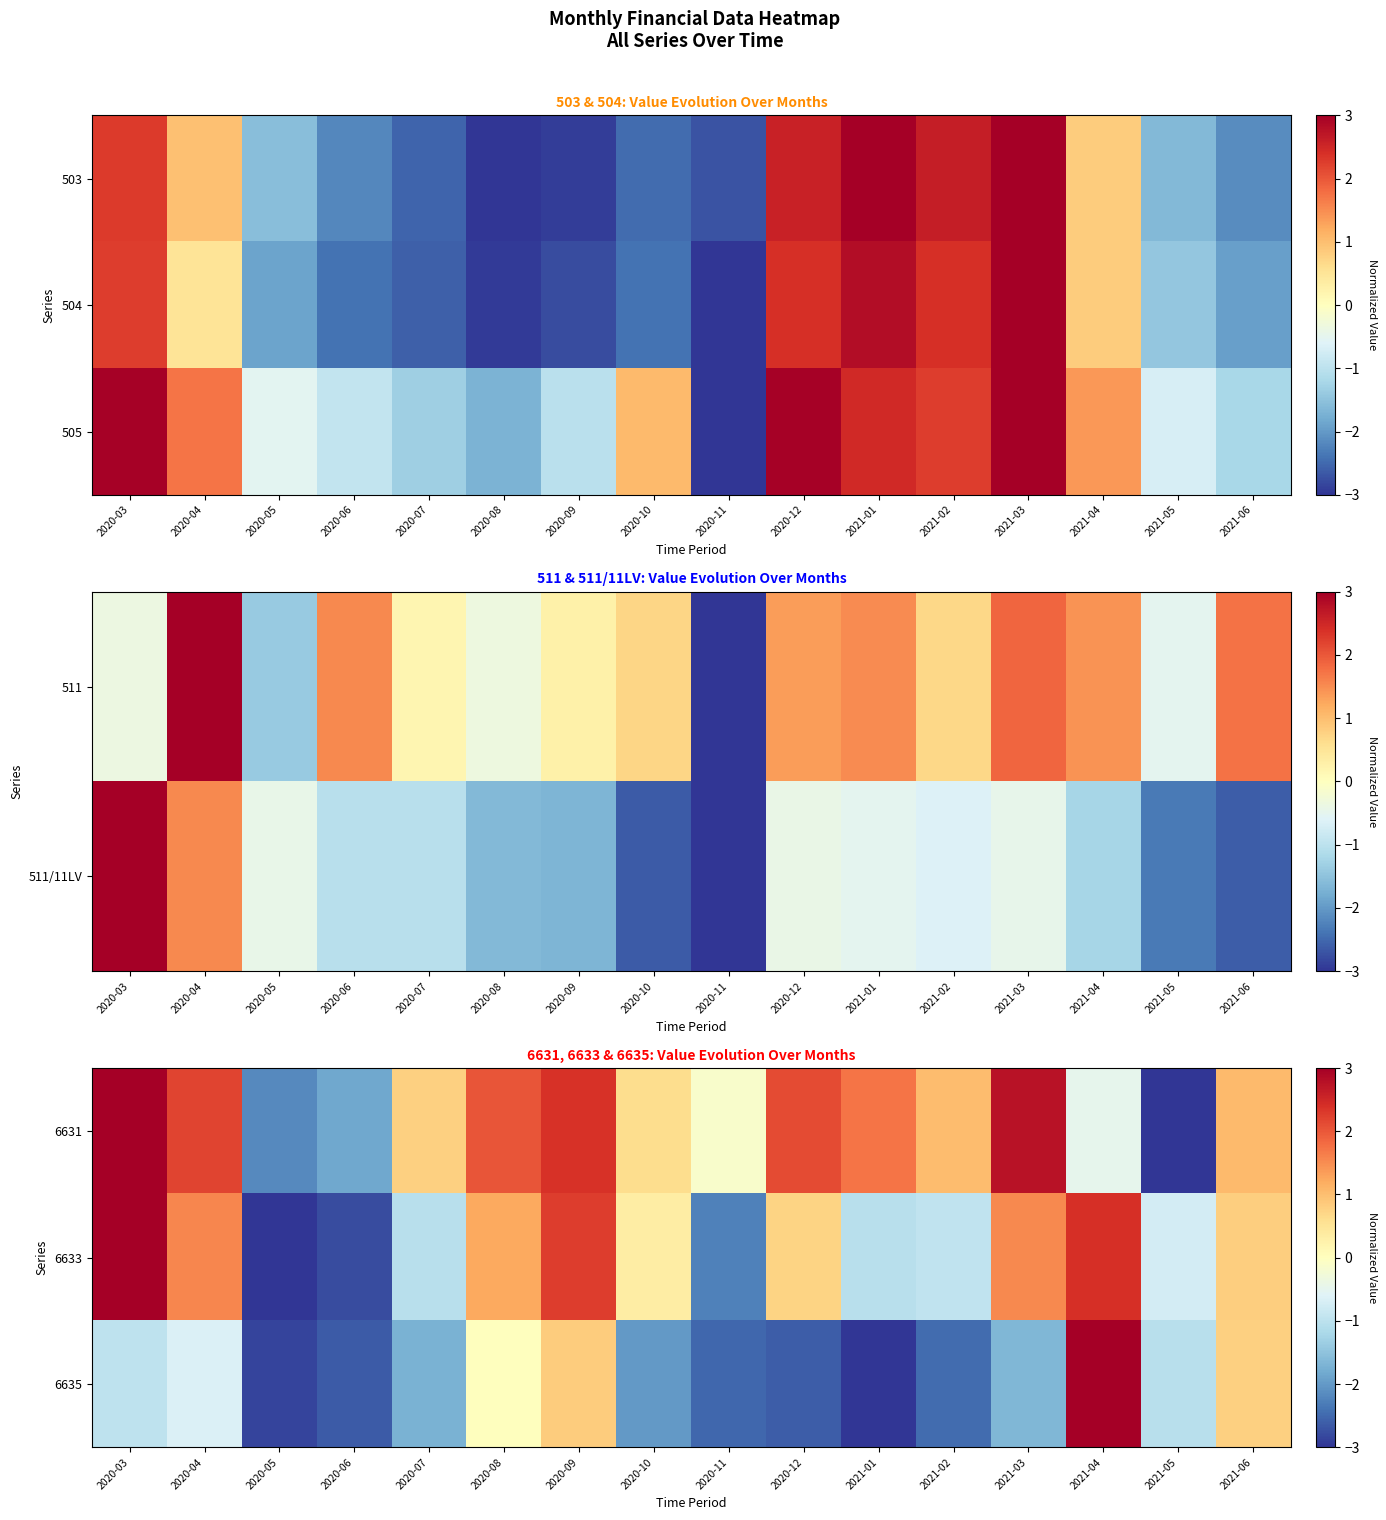

Is the value of 6633 at 2020-11 greater than the value of 6631 at 2020-06?

No